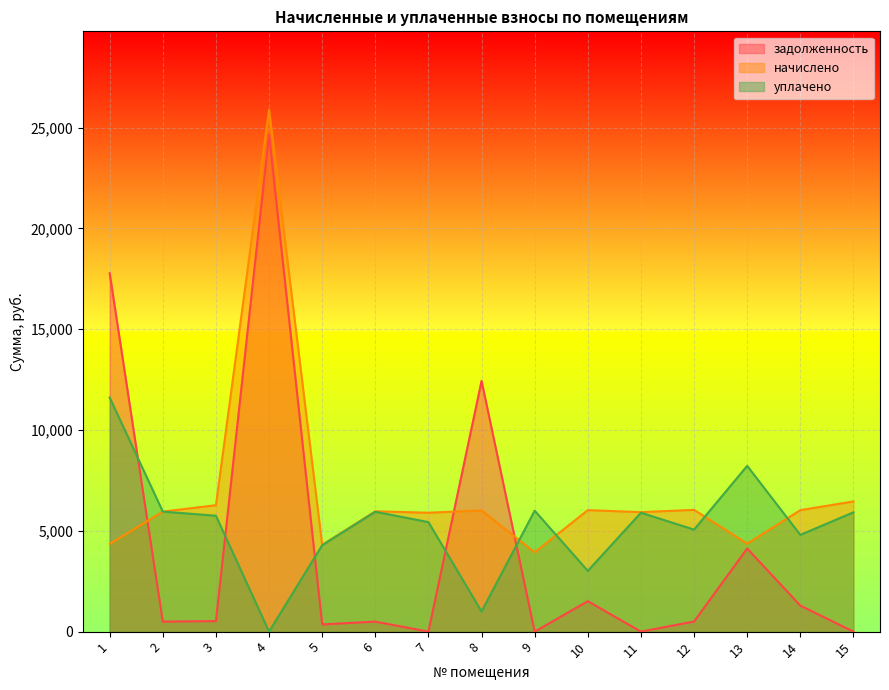

What is the average value of the уплачено series?

5260.2